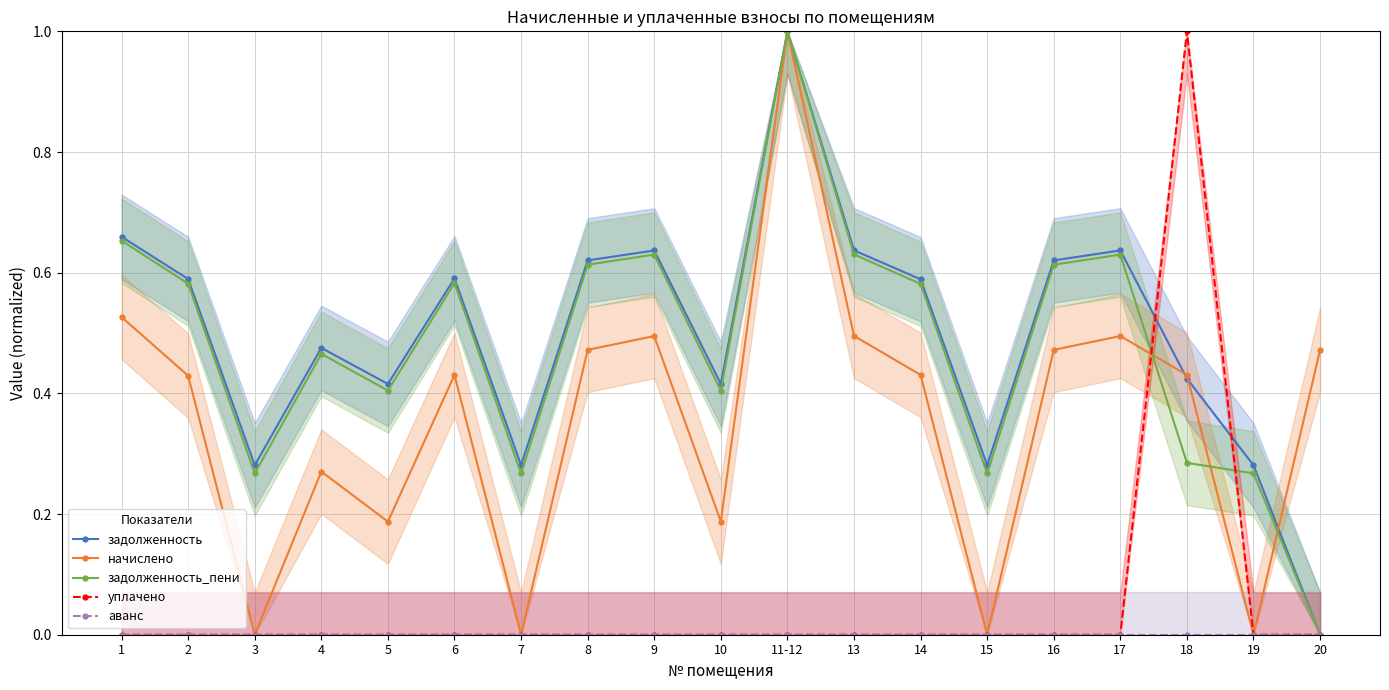

How many positive values does the уплачено series have?

1